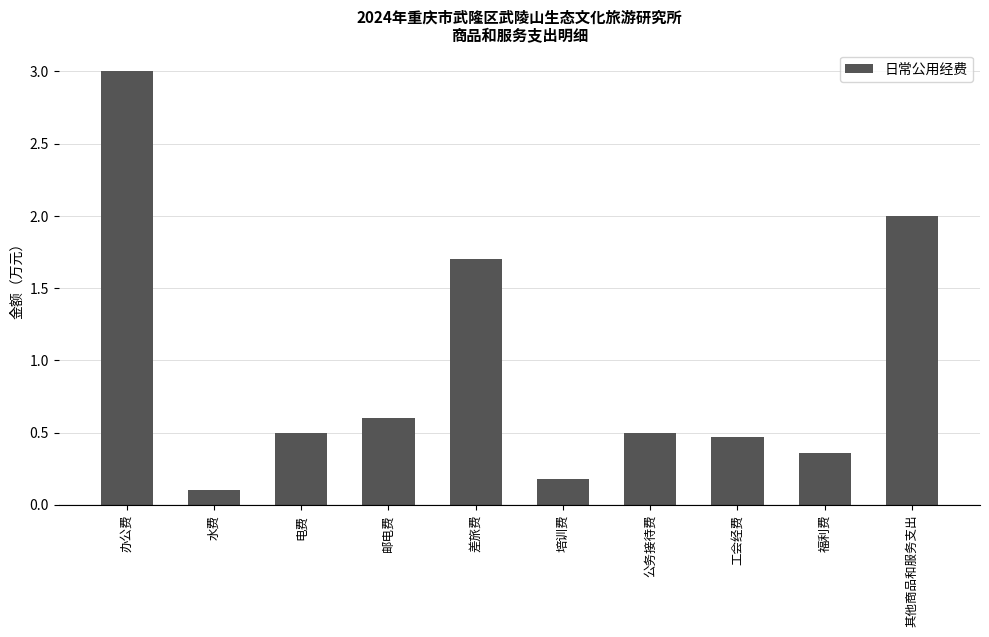

What position from the left is 办公费?

1